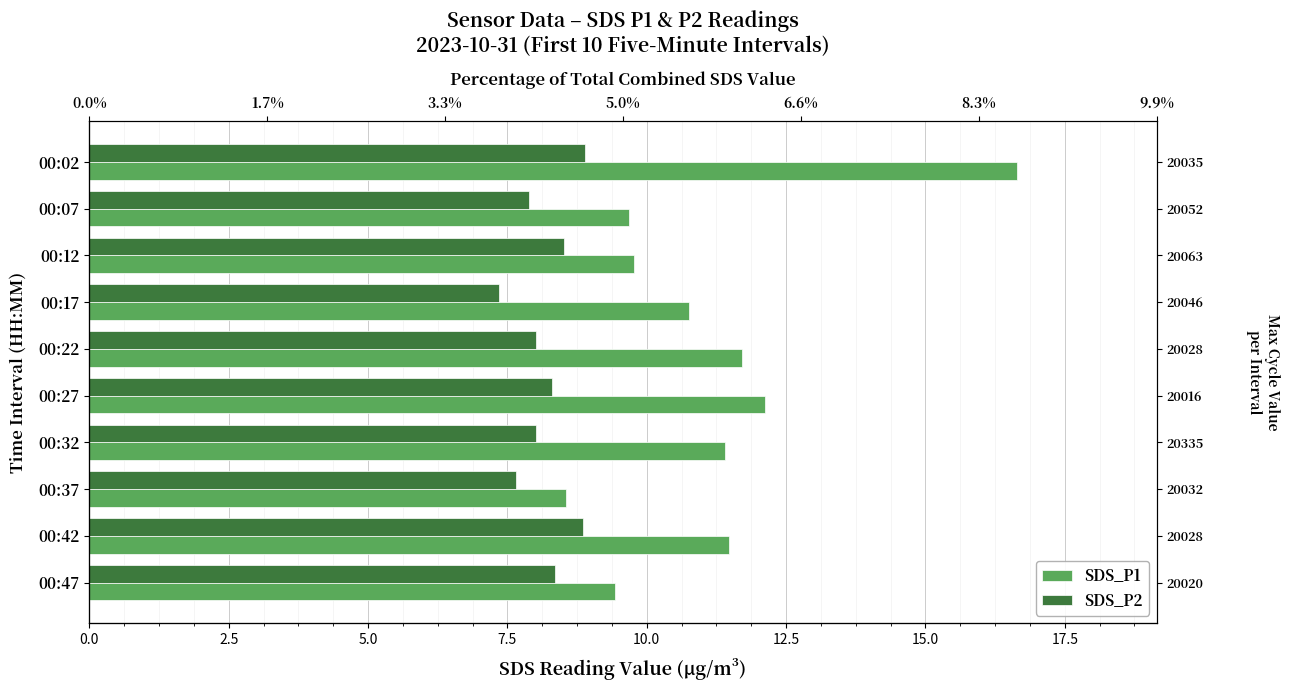

What is the highest value of the SDS_P1 series?

16.6